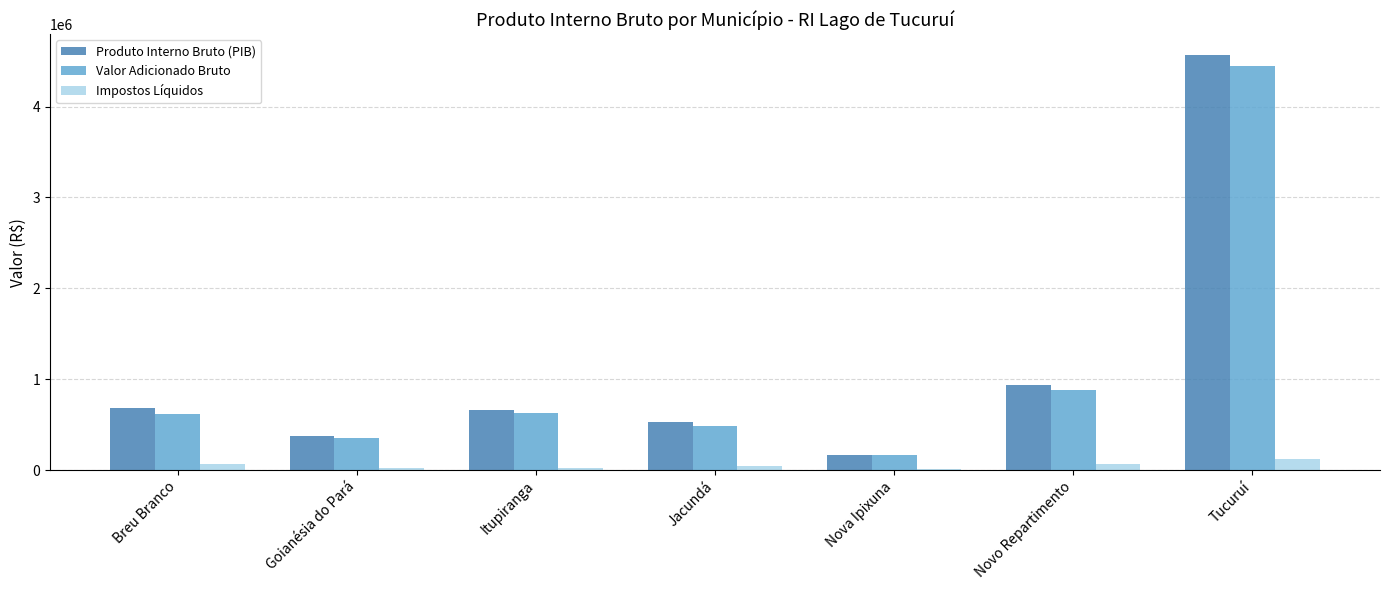

Does the chart contain stacked bars?

No